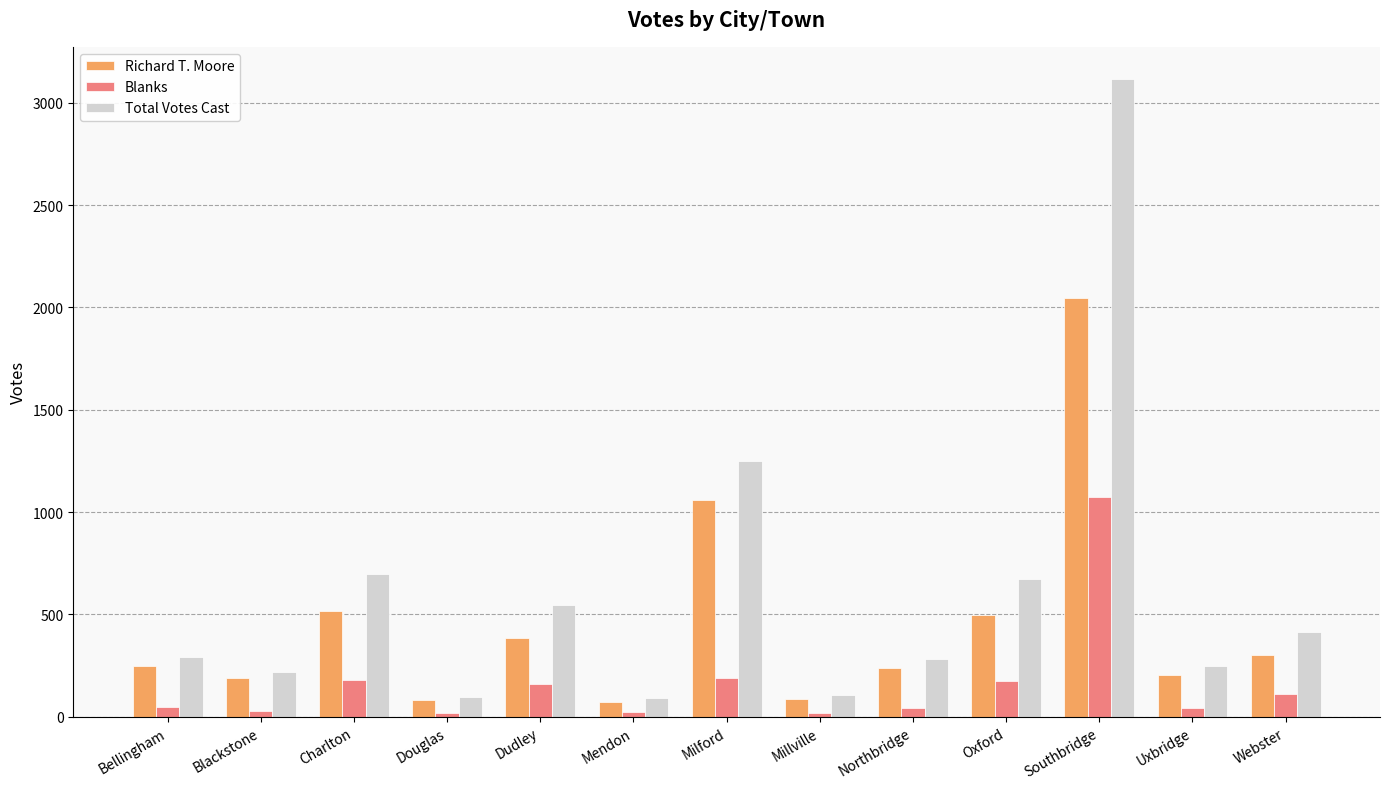

How many groups of bars are there?

13